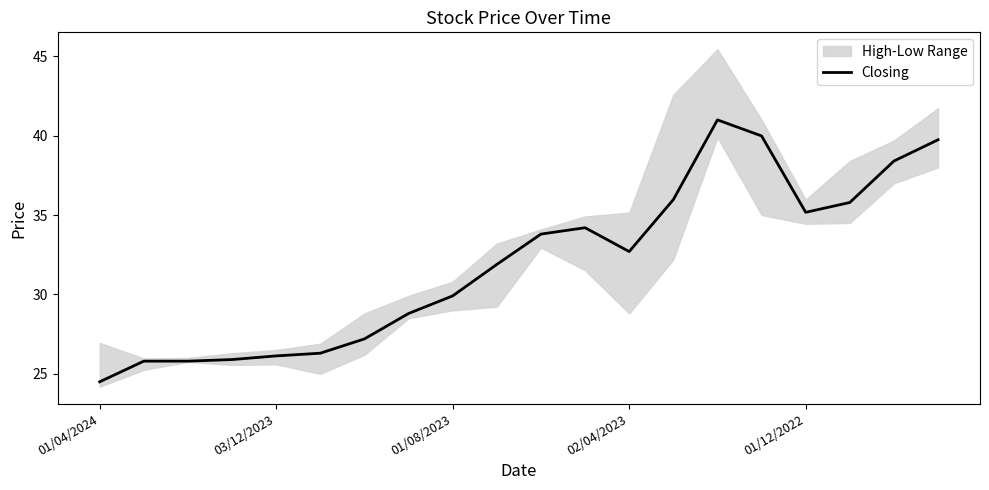

How many interior local valleys (lower than both neighbors) does the data have?

2